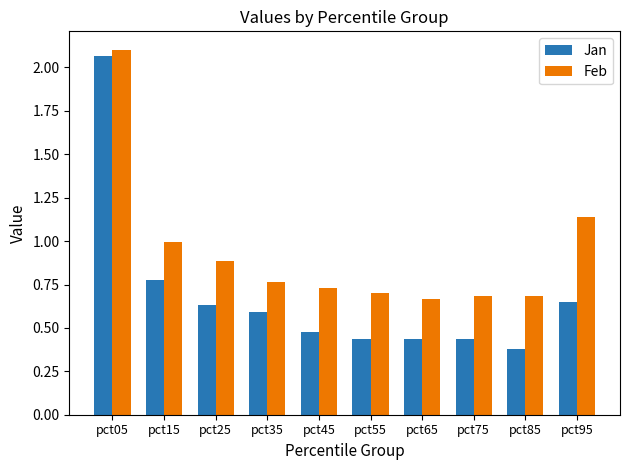

Which series has the widest spread of values?

Jan